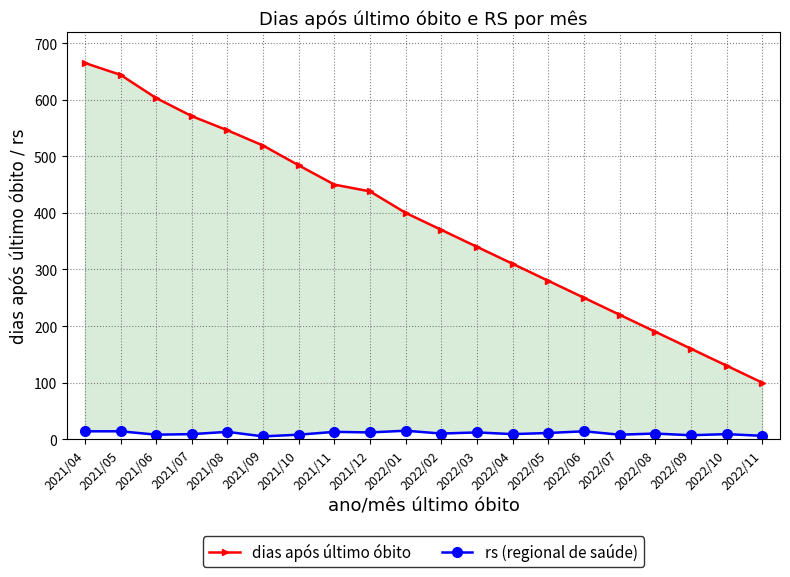

Which series has the widest spread of values?

dias após último óbito